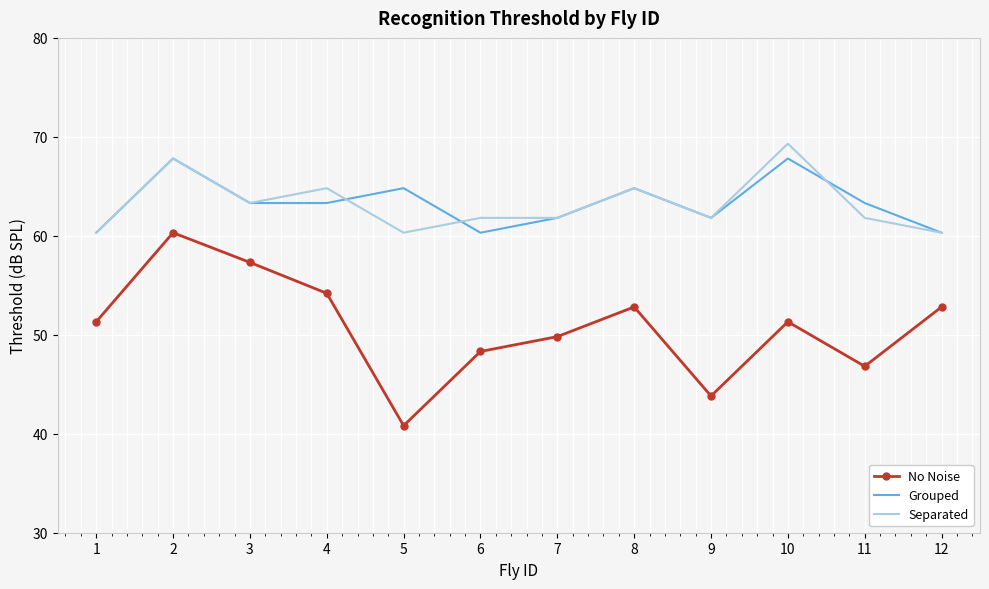

Which series has the largest range (max minus min)?

No Noise